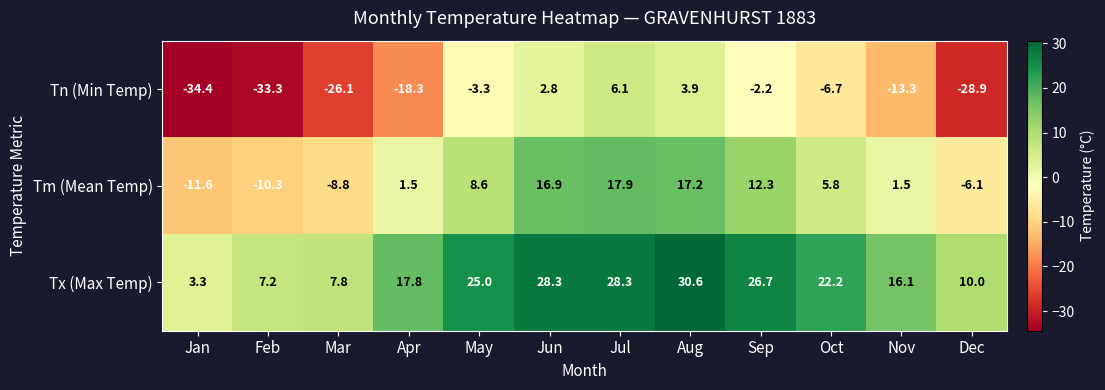

Where is Tx (Max Temp) nearest to the value 16?

Nov